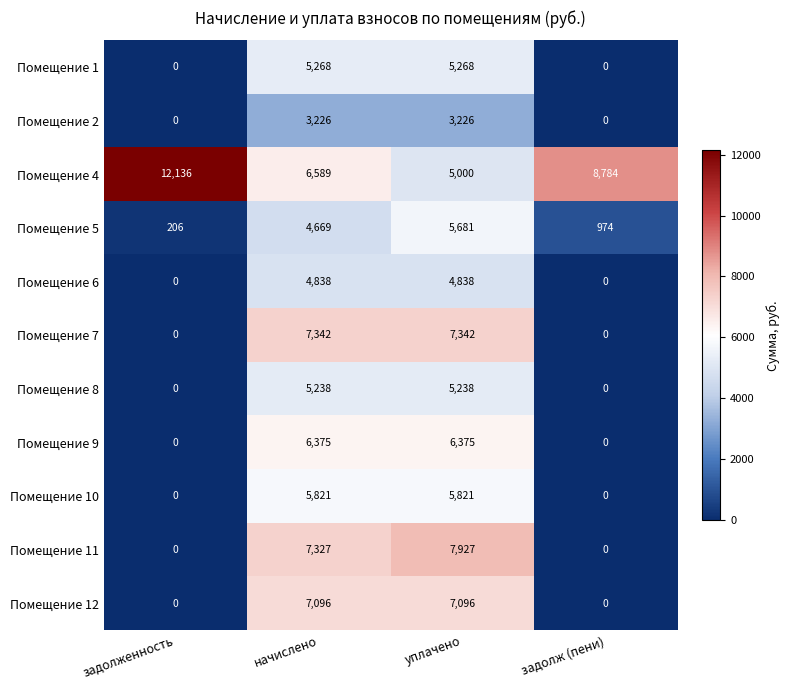

Which series changed the most between задолженность and уплачено?

Помещение 11